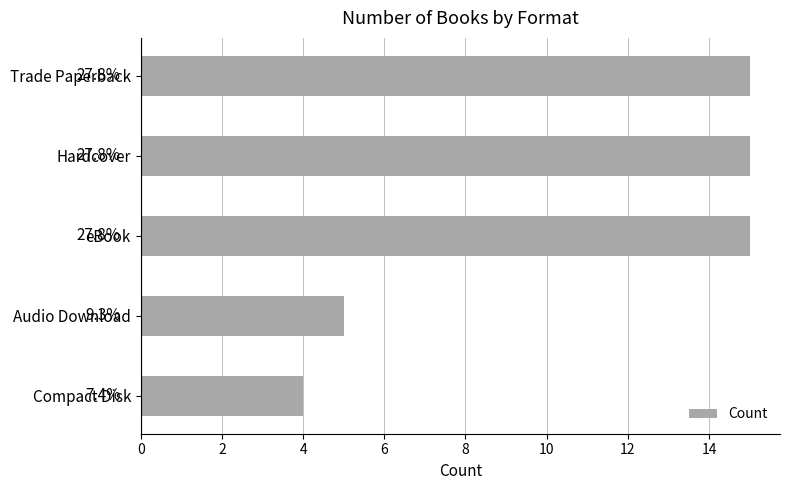

How many bars are there in total?

5